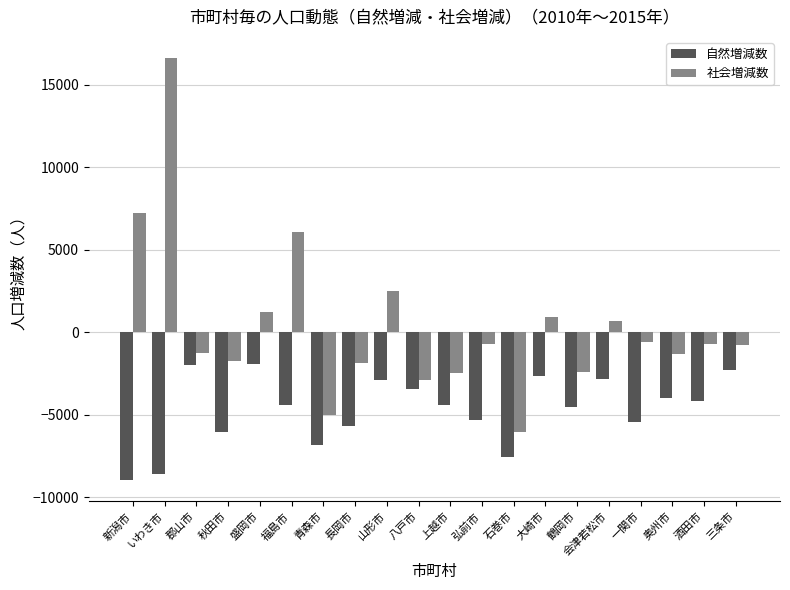

How many series are shown in this chart?

2